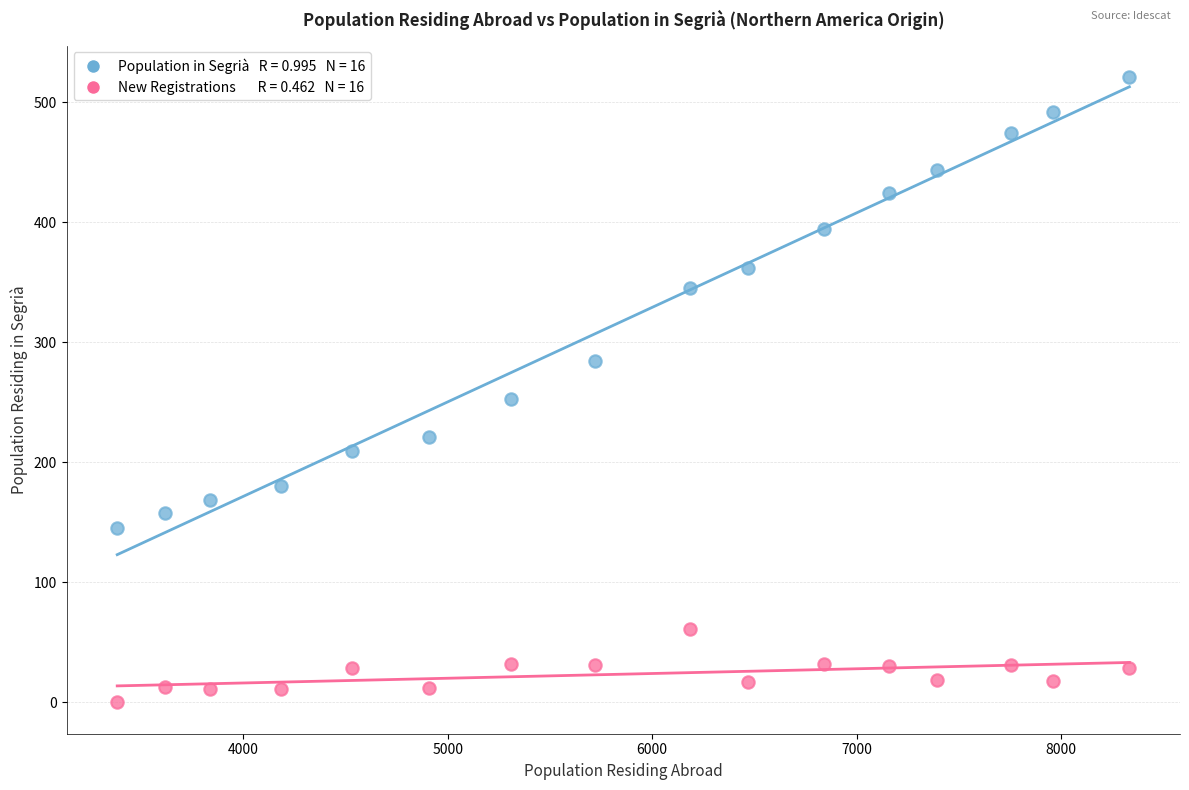

Across all data points, what is the range of Y values (max minus min)?

521